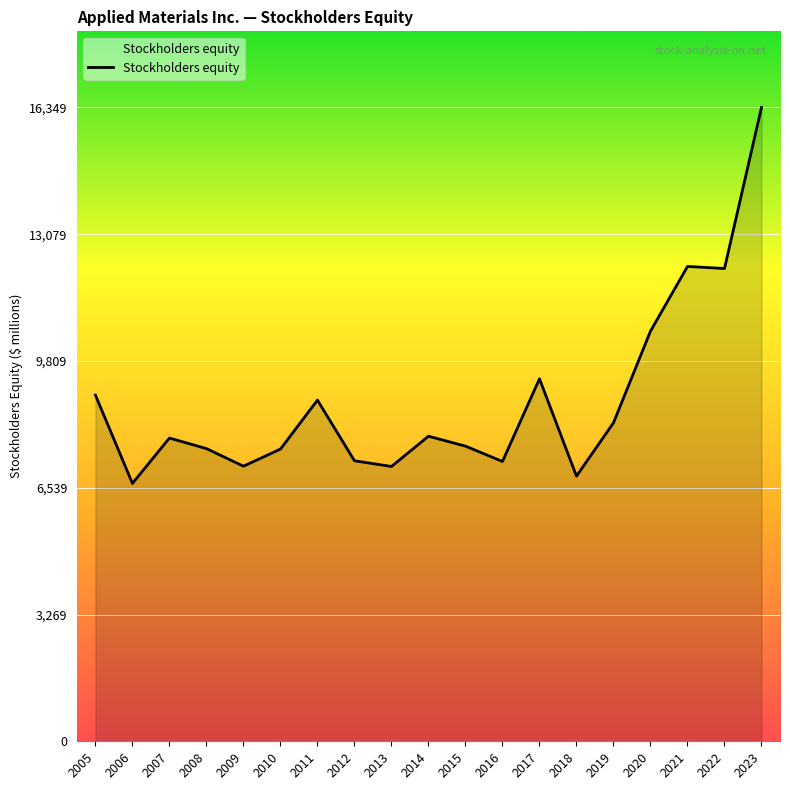

True or false: the data shows 11431 at 2009.

False